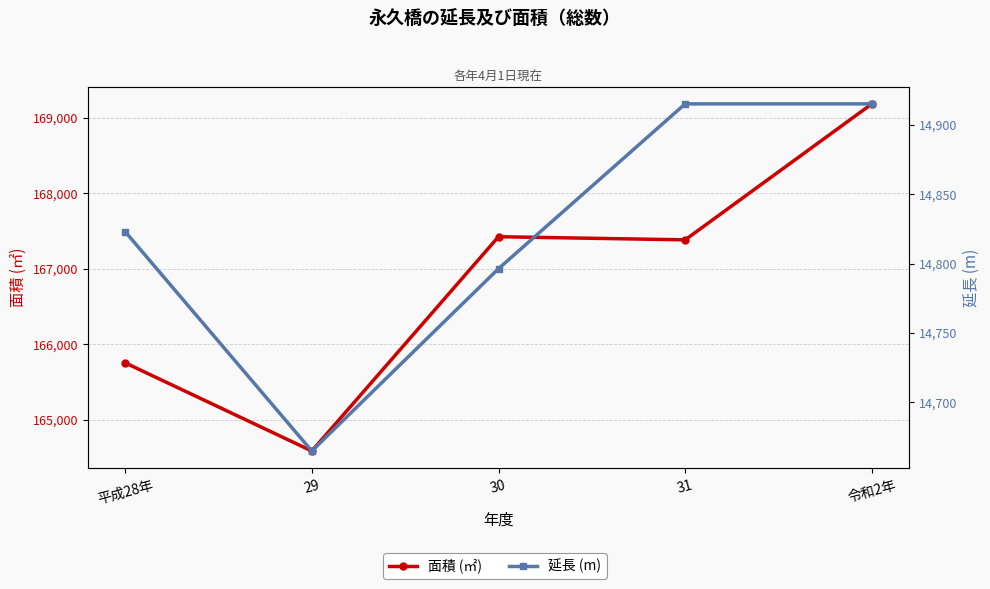

What is the label of the 4th point from the right?

29